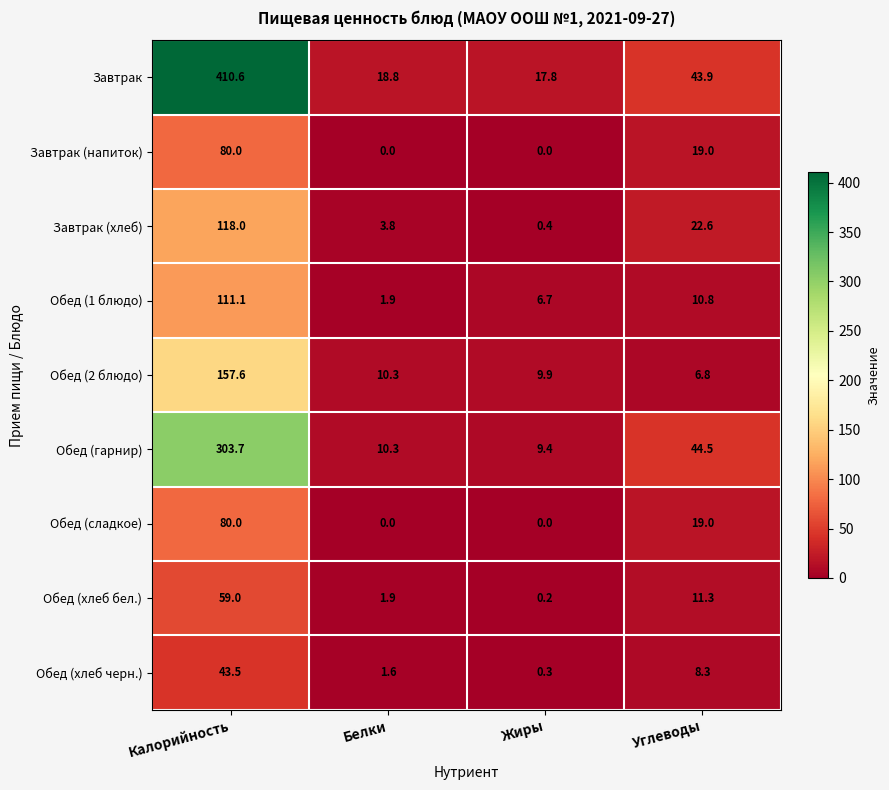

Which series has the largest range (max minus min)?

Завтрак